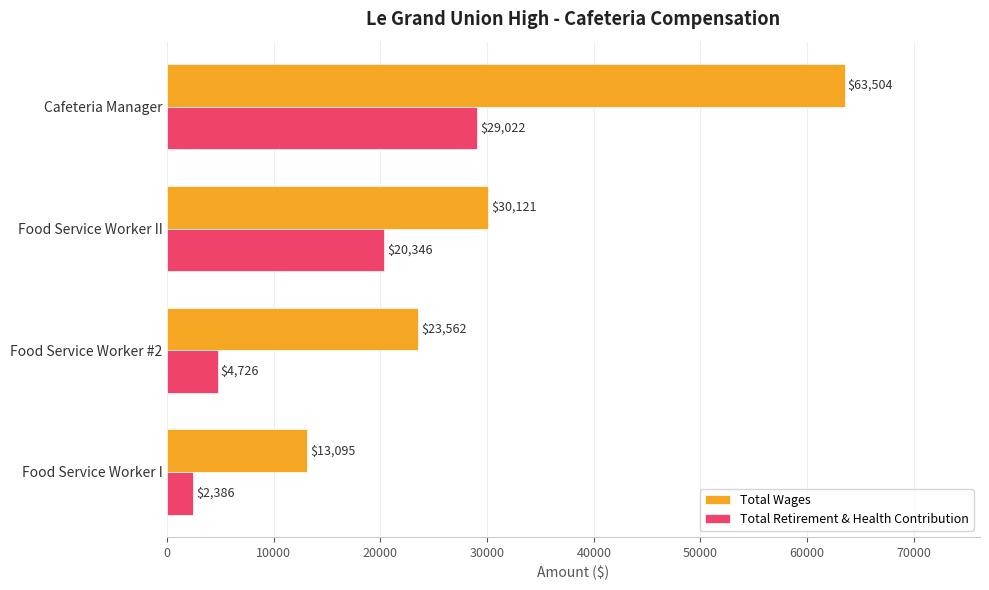

Rank the series by their maximum value, from lowest to highest.

Total Retirement & Health Contribution, Total Wages